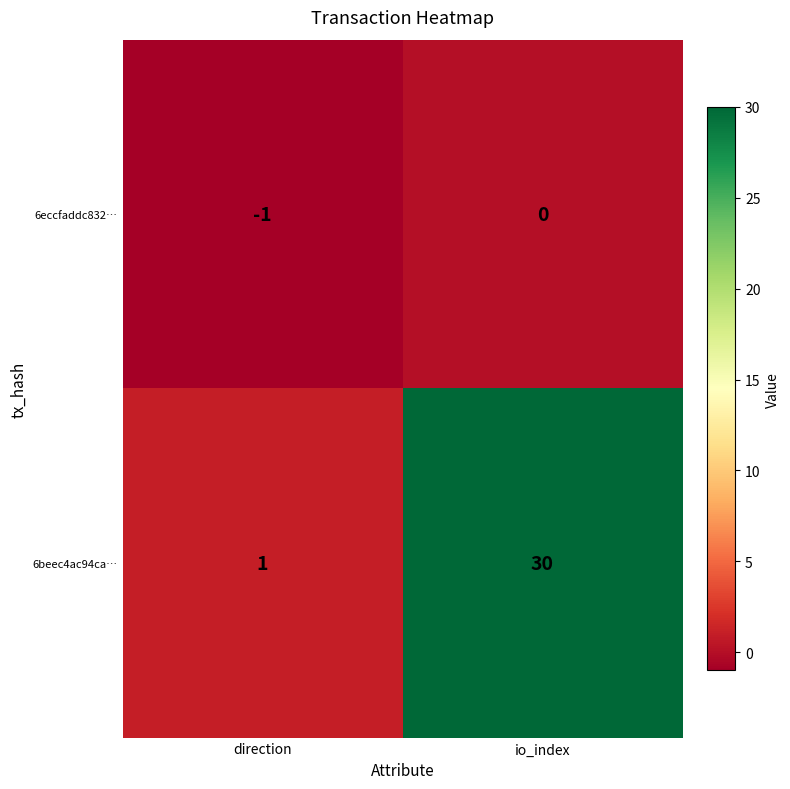

Which series has the largest total across all categories?

6beec4ac94ca…